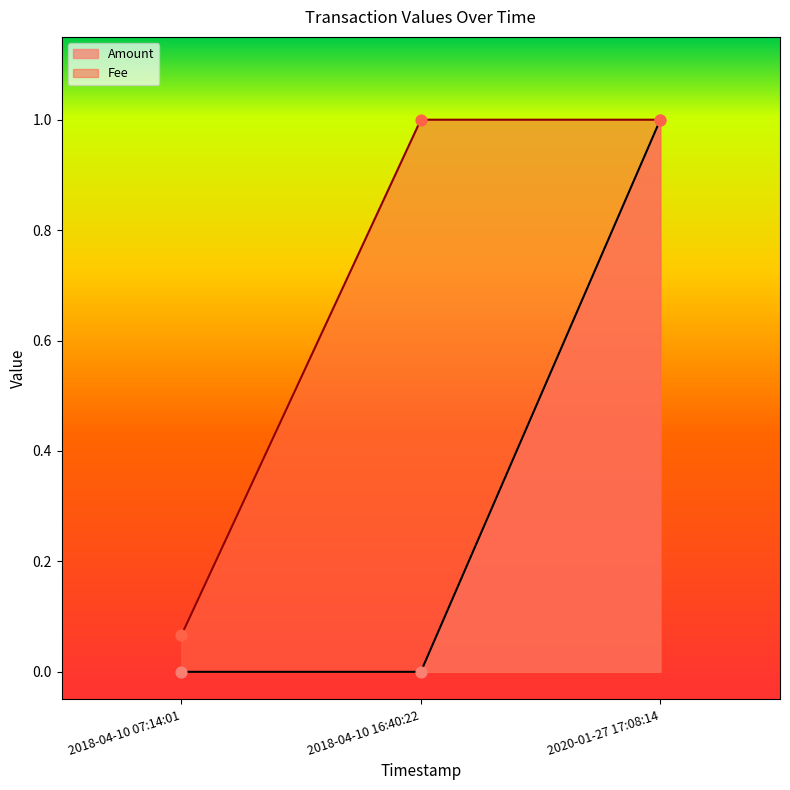

Which series has the largest Y range (max minus min)?

Amount